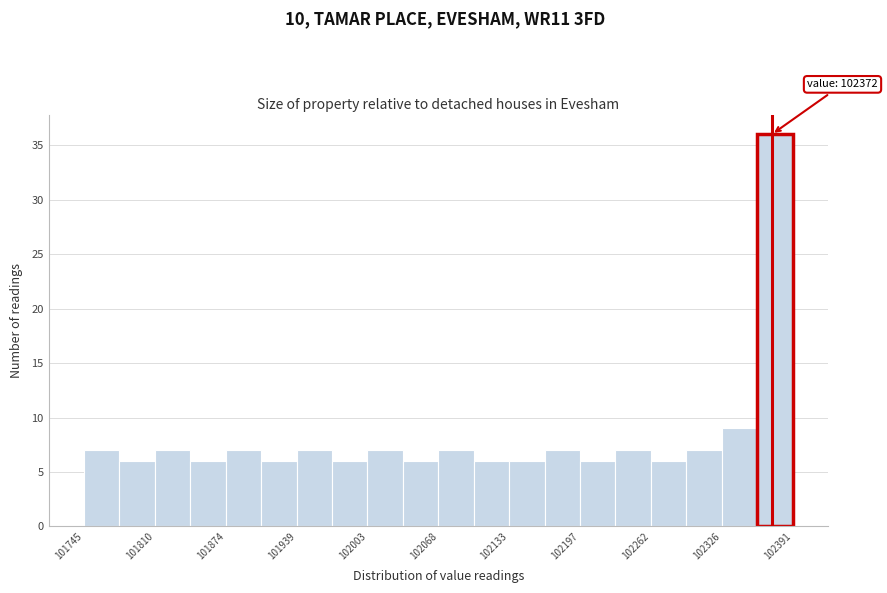

Around what value on the x-axis is the tallest bar? Give the approximate position of its centre, as read against the axis.

102370